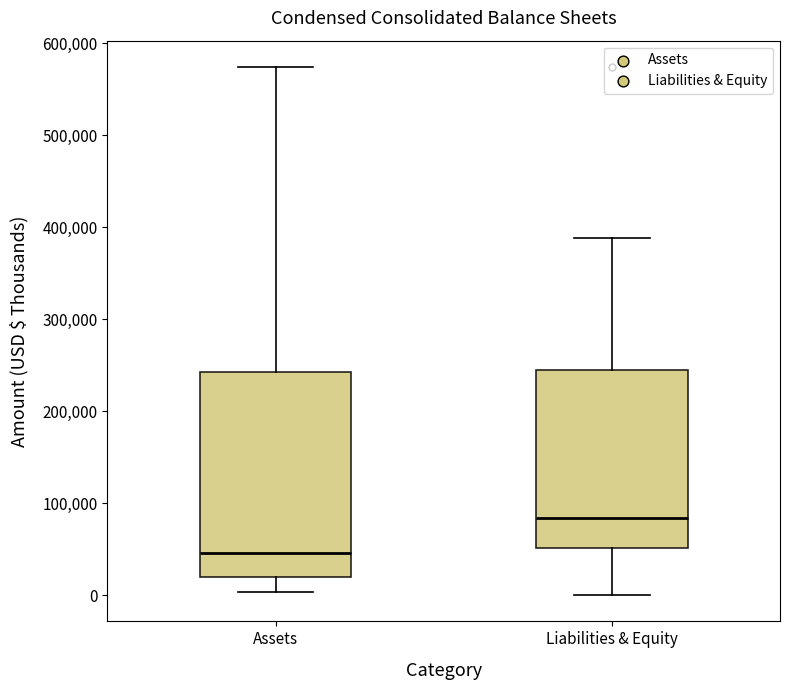

Reading left to right, transcribe this box plot: for each box, give where its median line is, the range the box spans, and where its two whiskers end, as read against the y-axis. The values are not printed on the chart, so give them approximately, as read against the axis.

Assets: median 50000, box 20000 to 240000, whiskers 0 to 570000
Liabilities & Equity: median 80000, box 50000 to 250000, whiskers 0 to 390000